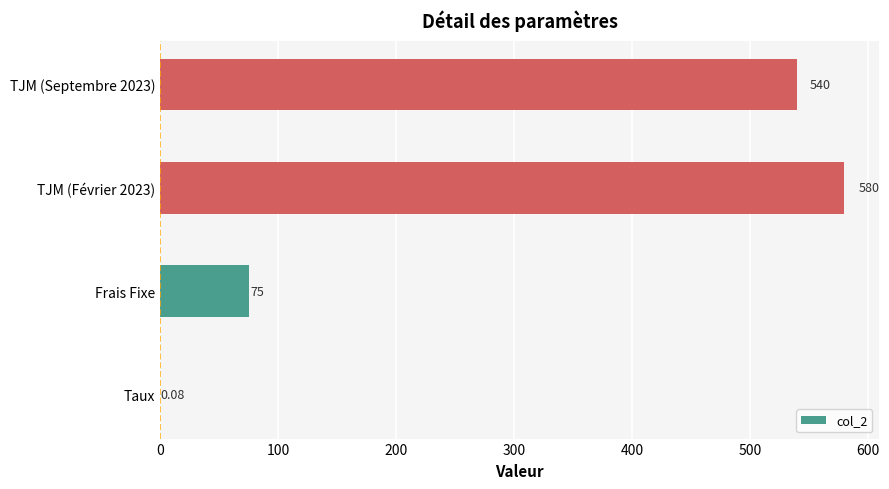

Count the number of data series in this chart.

1